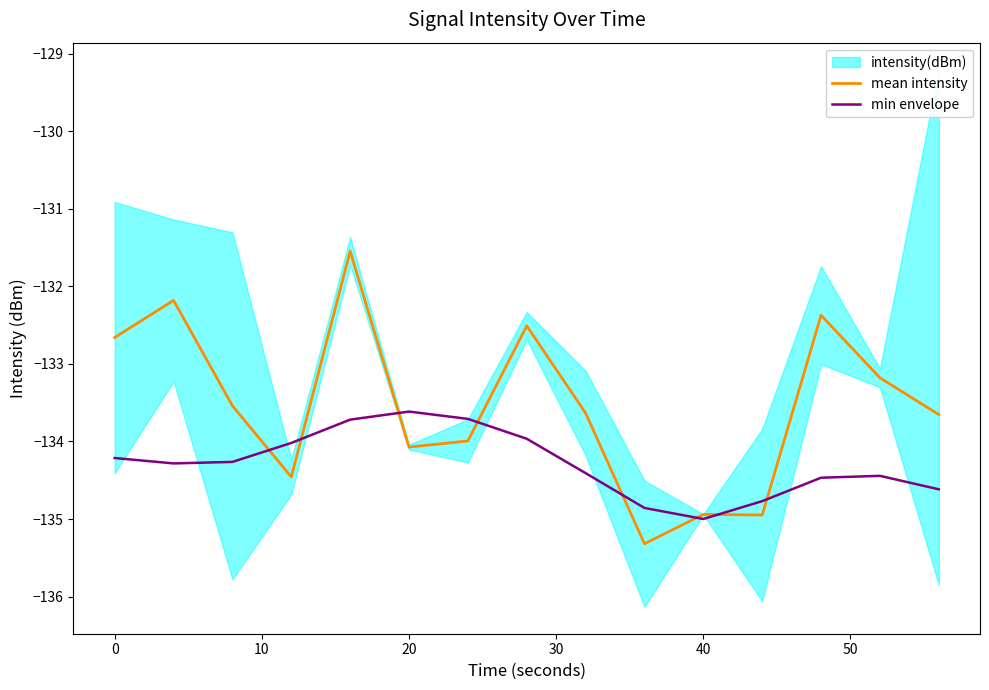

What is the maximum value for min envelope?

-133.6